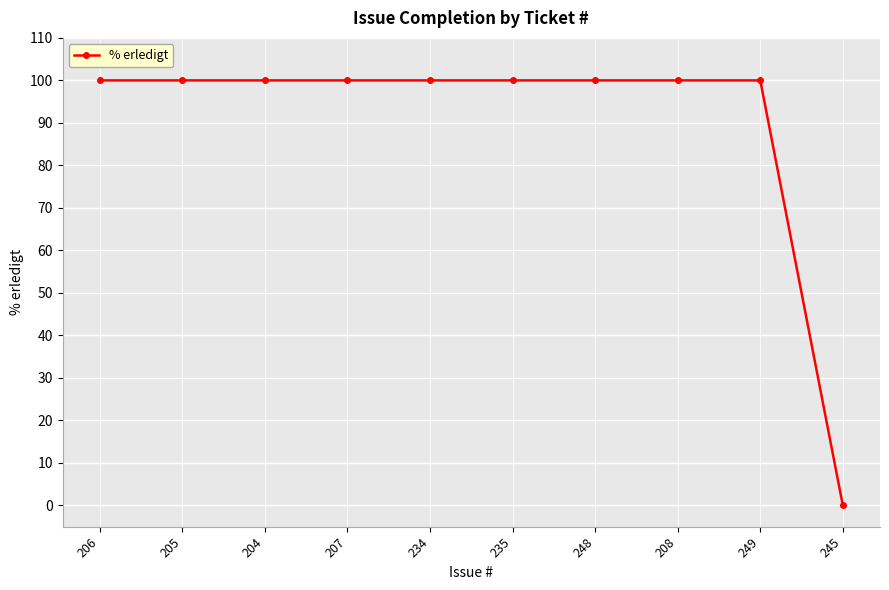

Count the number of data series in this chart.

1